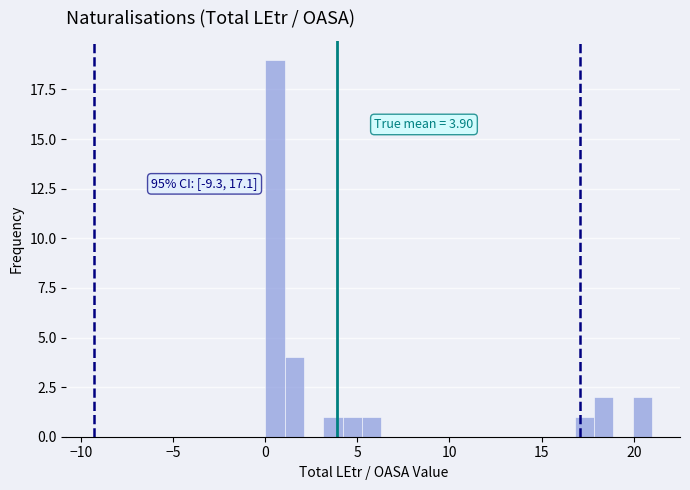

Around what value on the x-axis is the tallest bar? Give the approximate position of its centre, as read against the axis.

0.5